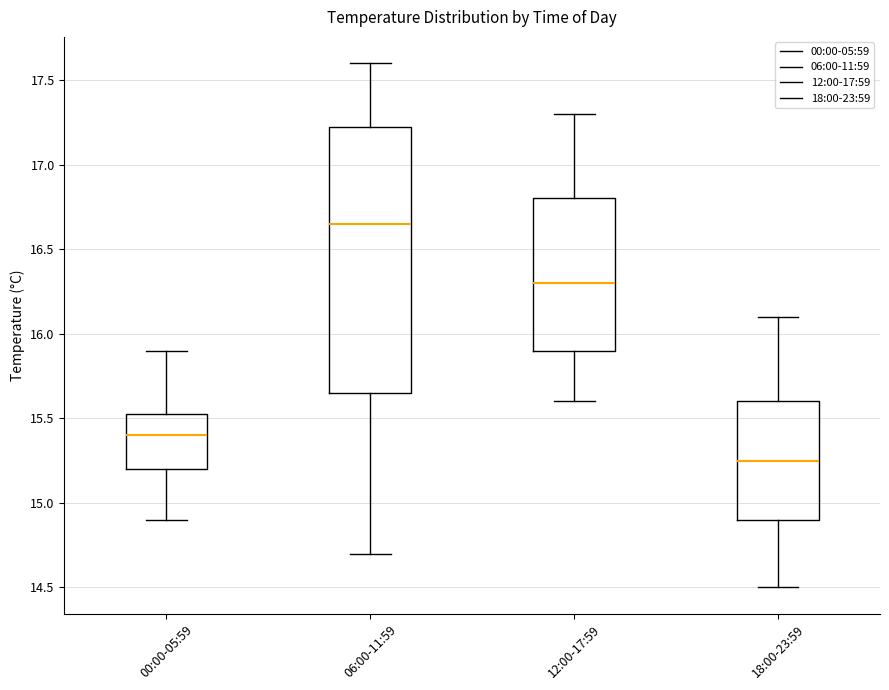

Where does the median line of the box for 18:00-23:59 sit on the y-axis? The values are not printed on the chart, so give them approximately, as read against the axis.

15.25